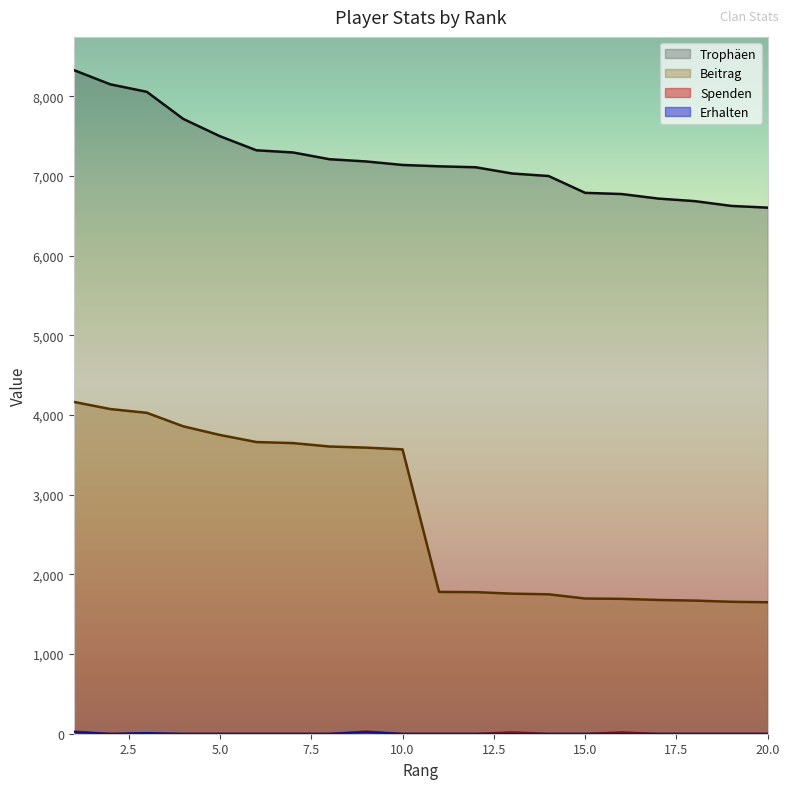

The Trophäen series shows 6789 at 15.0. True or false?

True